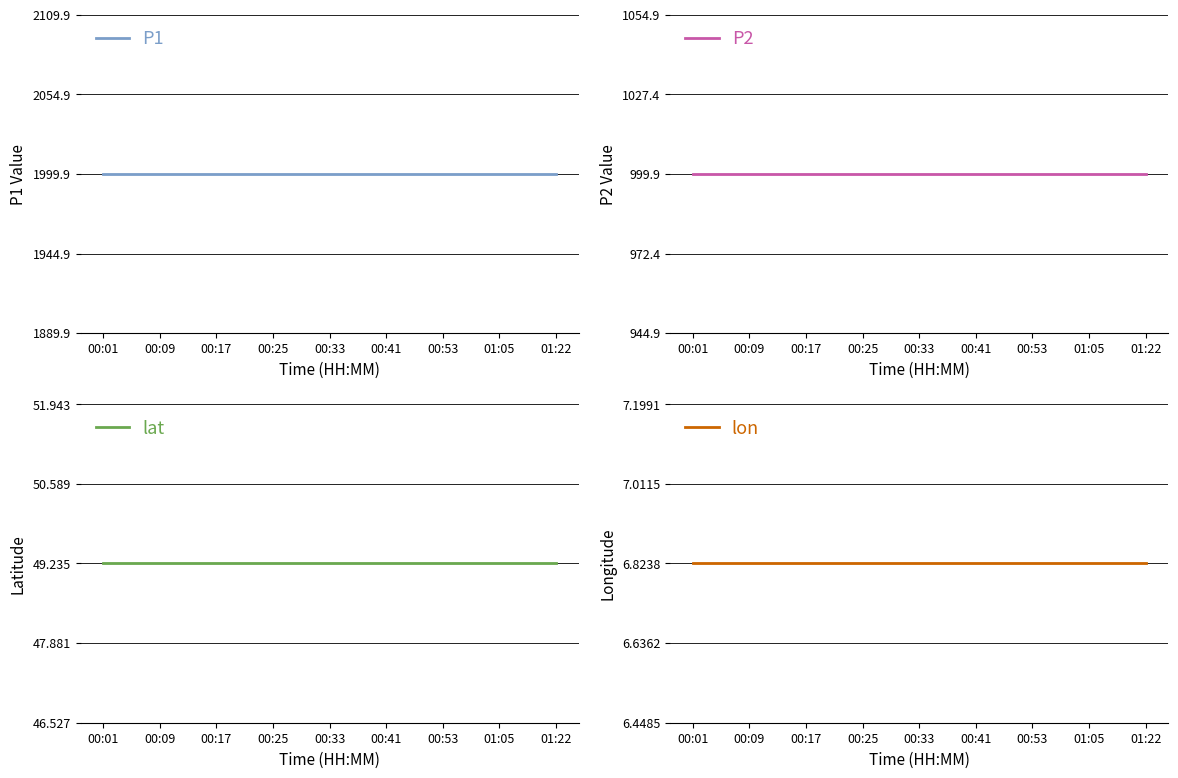

Is this an area chart (filled region under the line)?

No